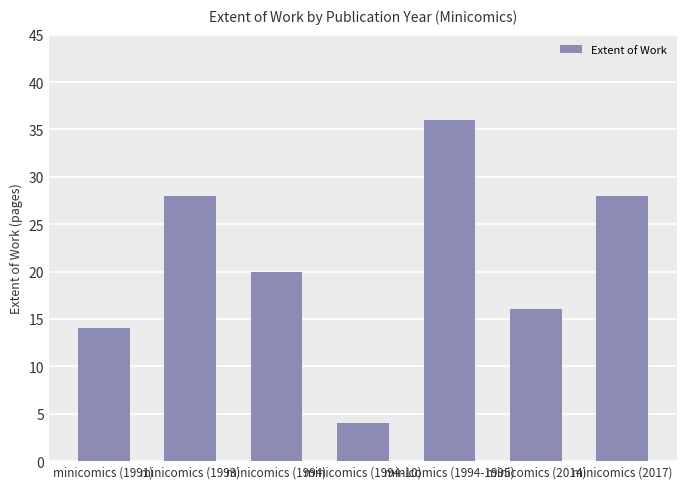

What is the maximum value shown in the chart?

36